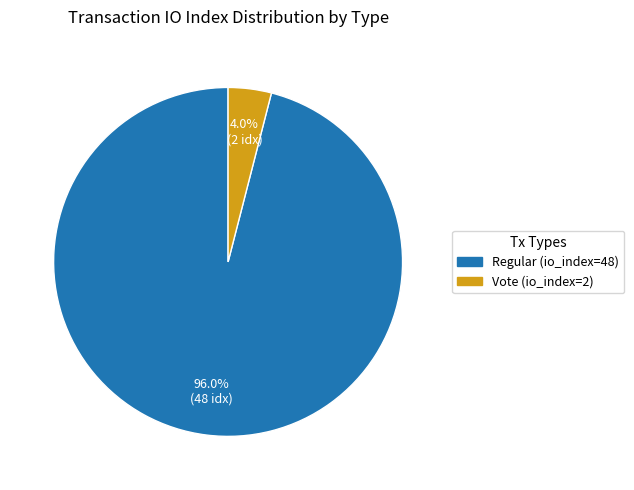

What percentage do Regular (io_index=48) and Vote (io_index=2) together represent?

100.0%